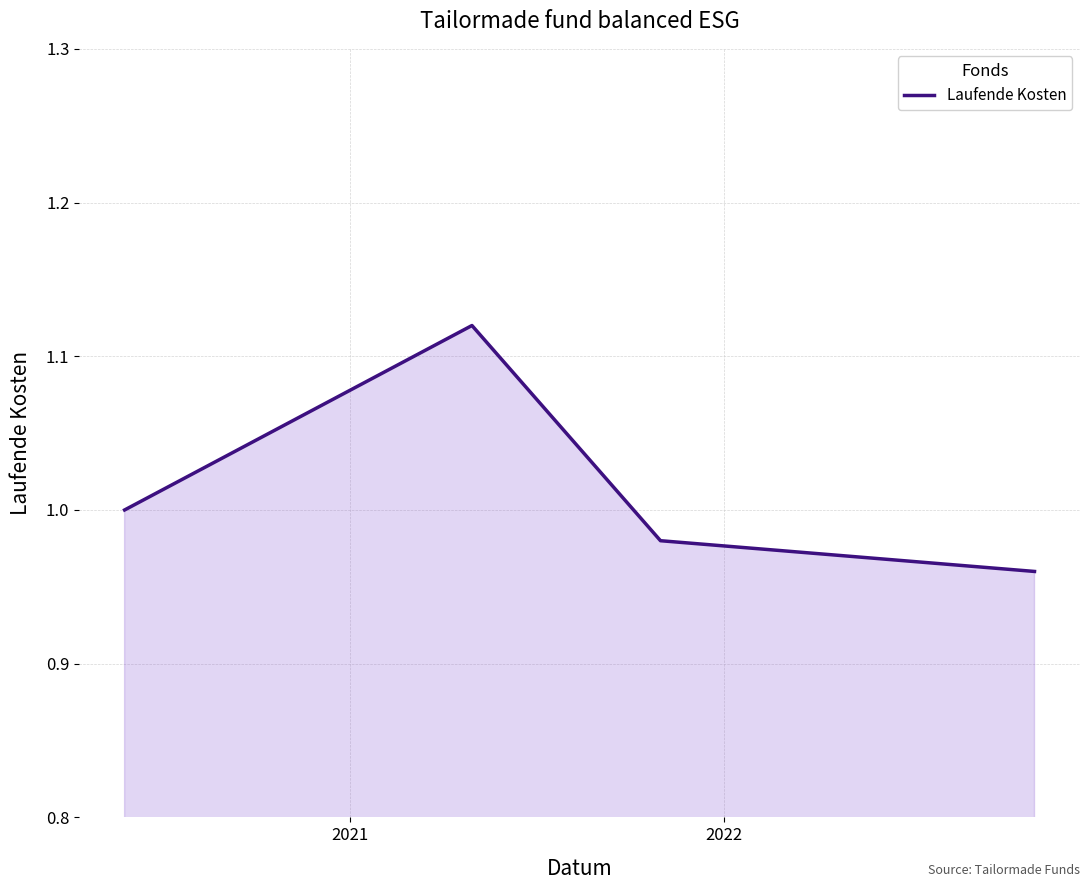

Count the values in the range 0 to 1.

3